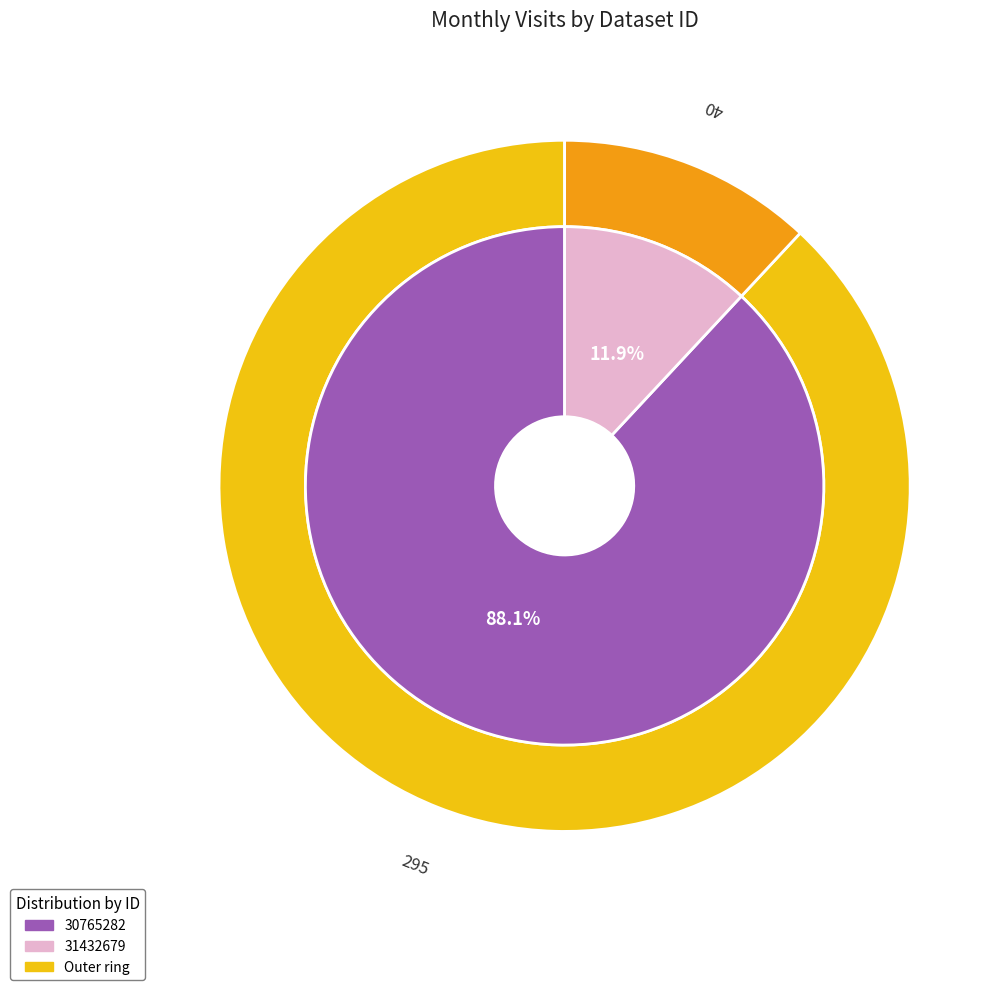

What portion of the pie excludes 31432679?

88.1%